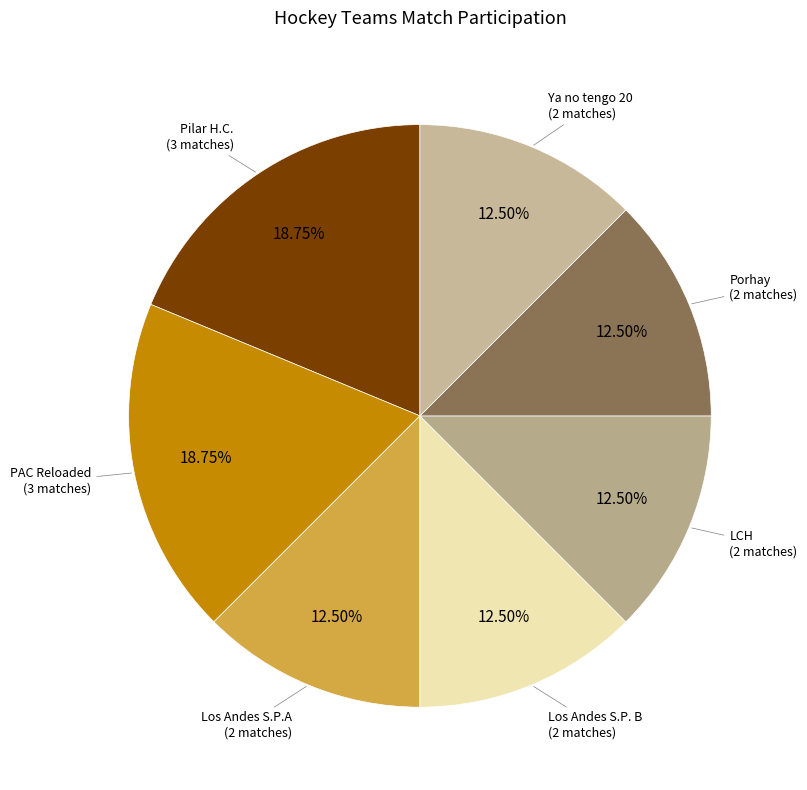

Is there any slice that represents more than half of the pie?

No